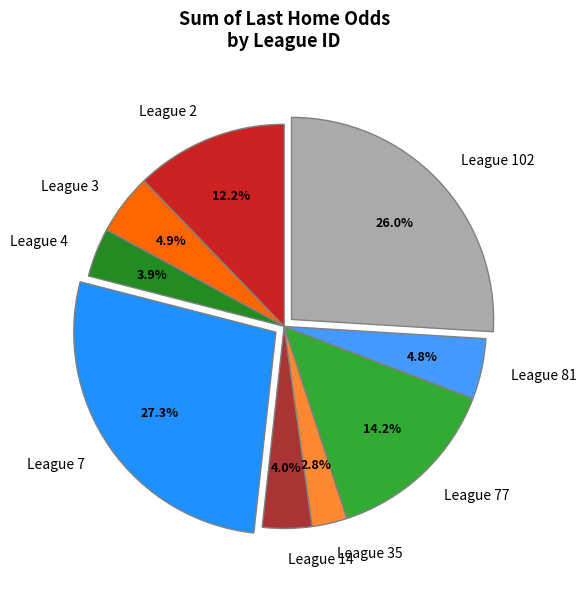

How much of the chart is everything except League 35?

97.2%